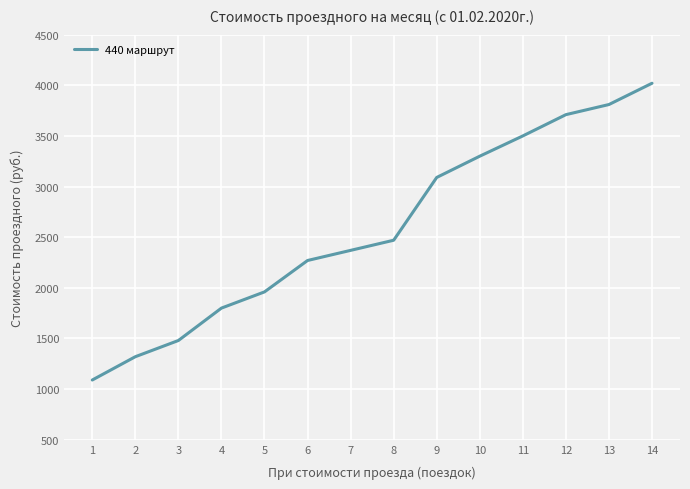

Read the value at 13, to the nearest 100.

3800